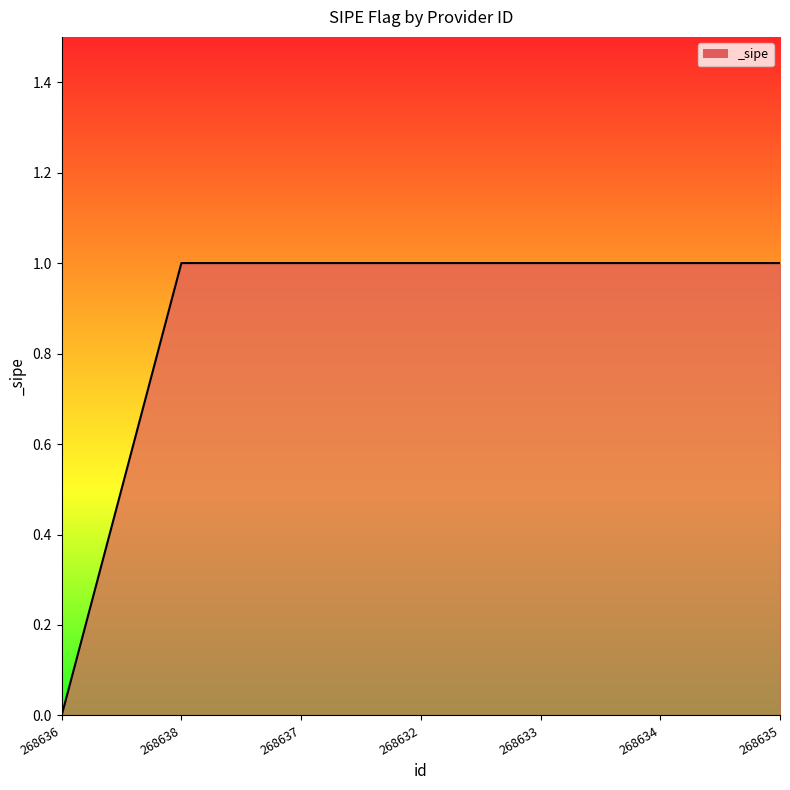

Between 268635 and 268636, which is larger?

268635